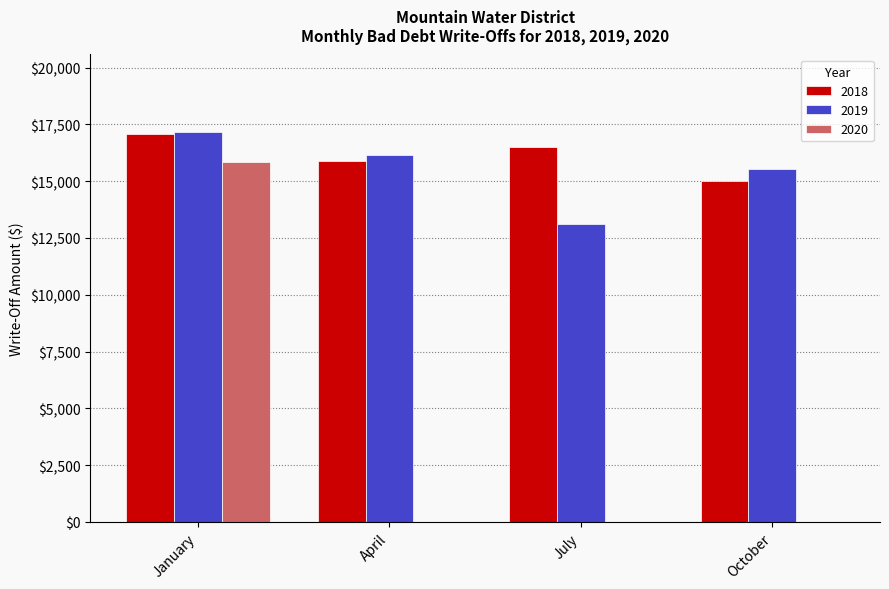

Between April and July, which series saw the biggest shift?

2019